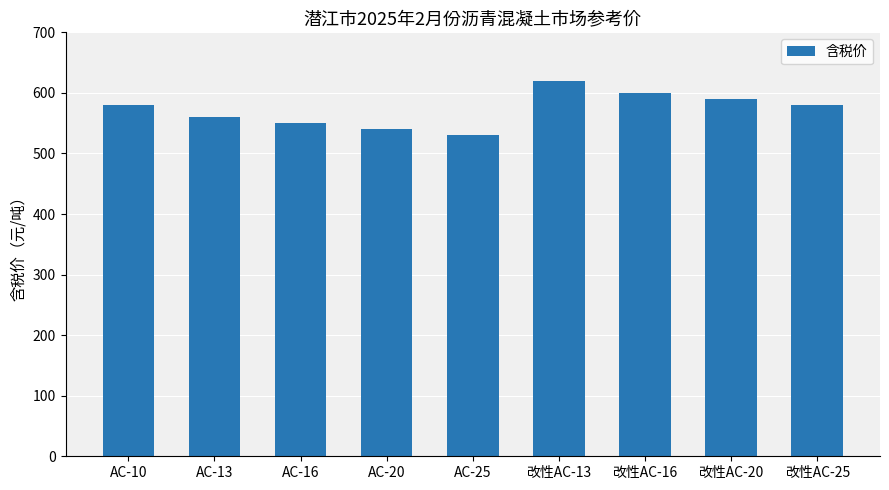

What is the ratio of the value at AC-13 to the value at 改性AC-13?

0.9